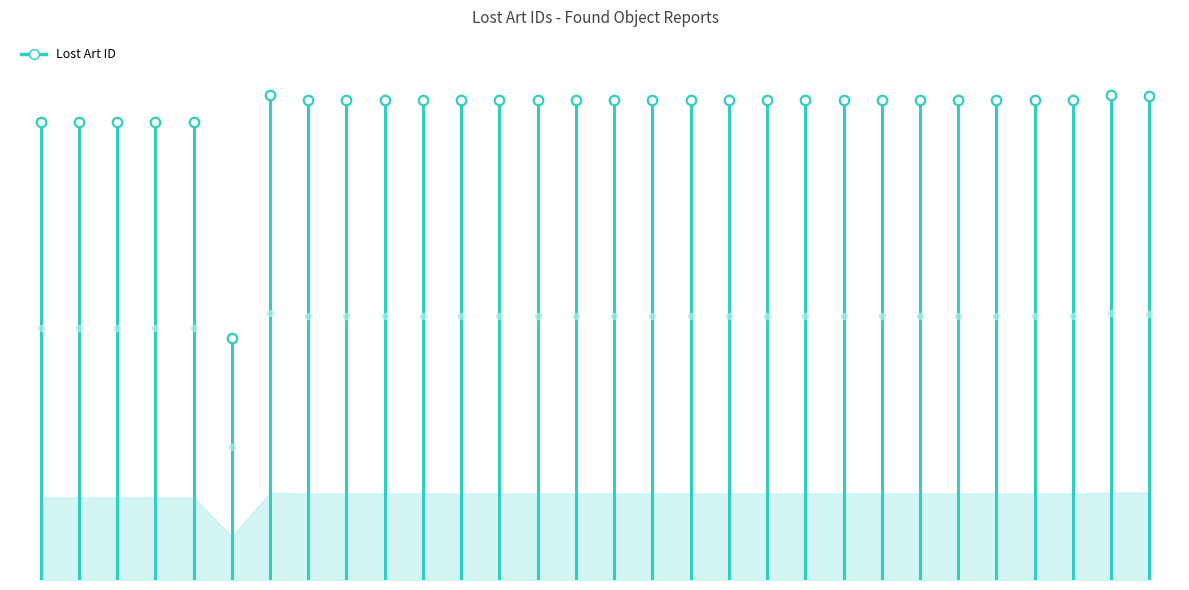

What is the change in value from 577269 to 604106?

+14760.4